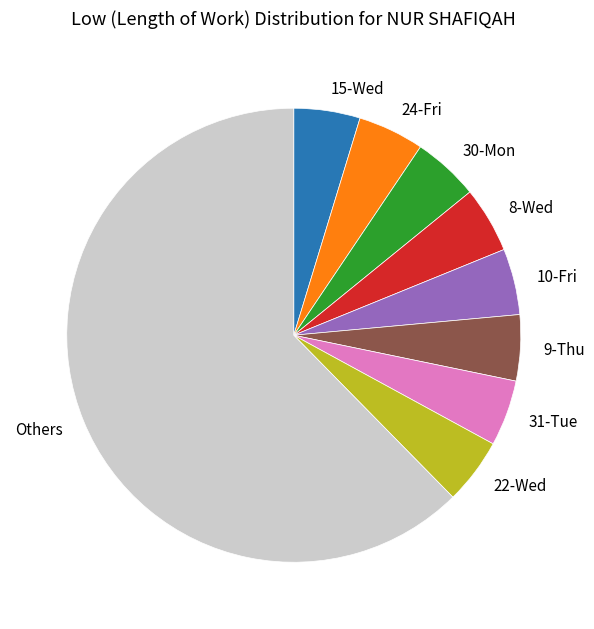

Which slice is the largest?

Others